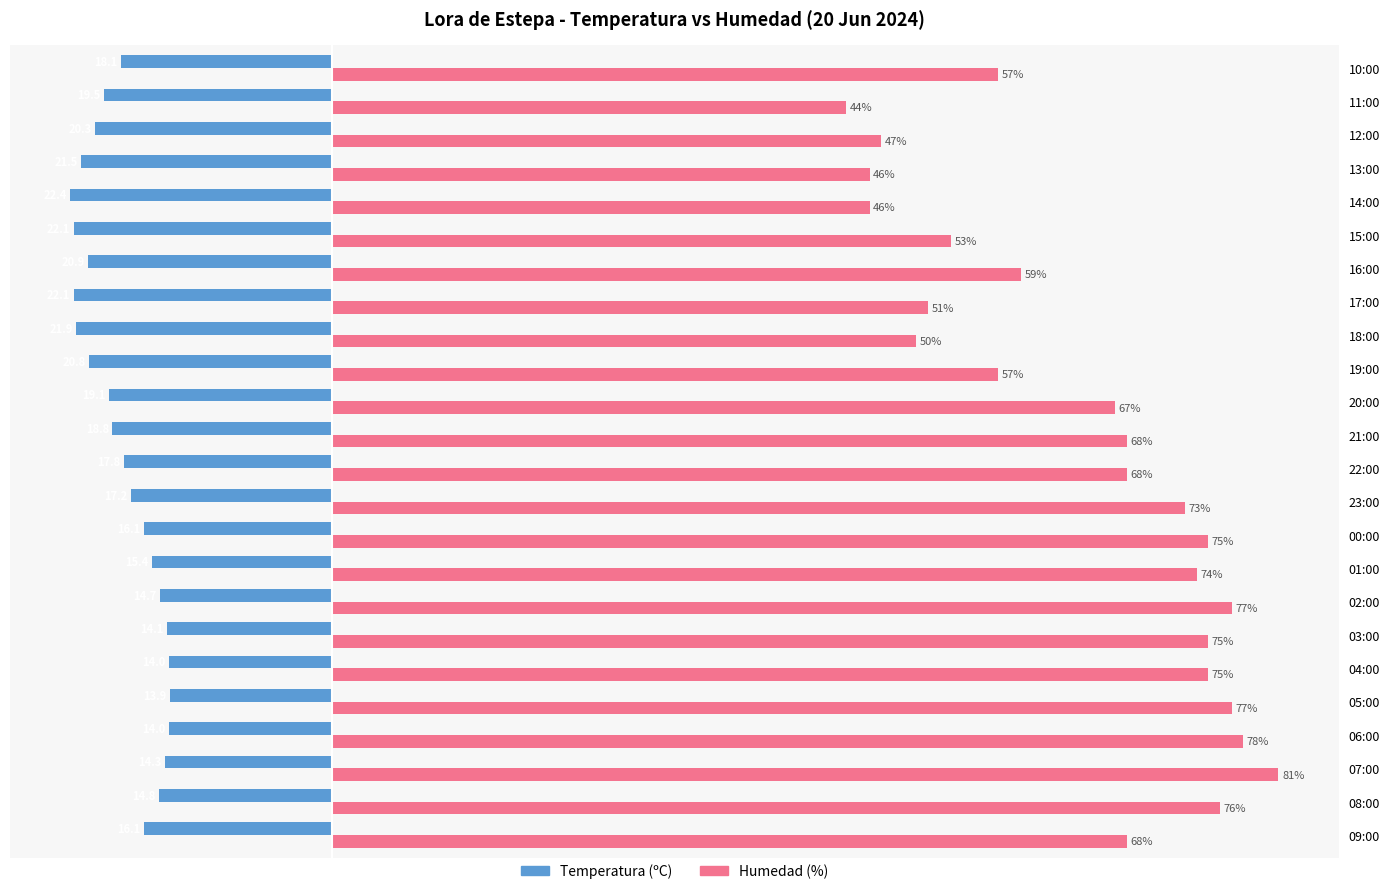

Which series changed the most between 05:00 and 04:00?

Humedad (%)